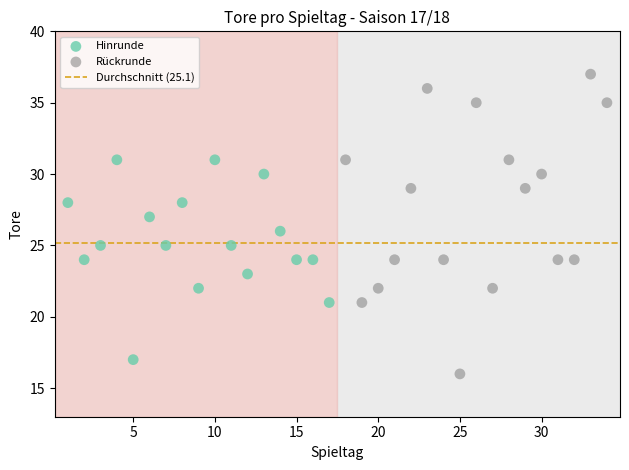

Which series has the widest spread of Y values?

Rückrunde